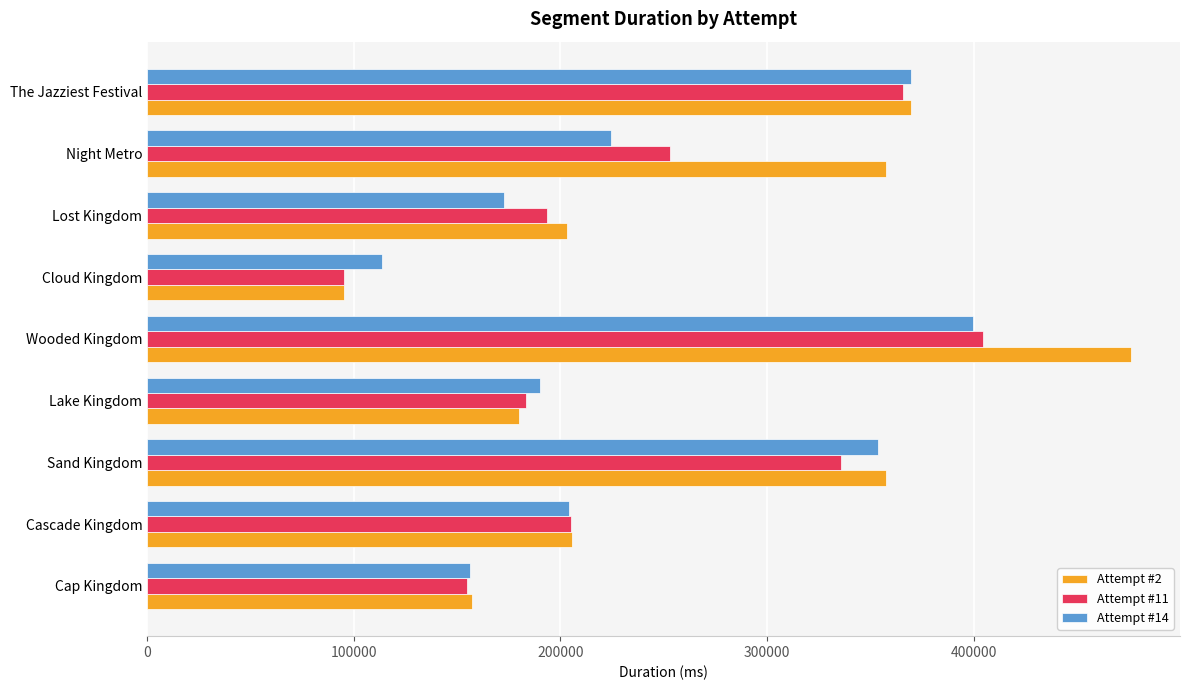

What is the difference between the highest and lowest values at Night Metro?

133422